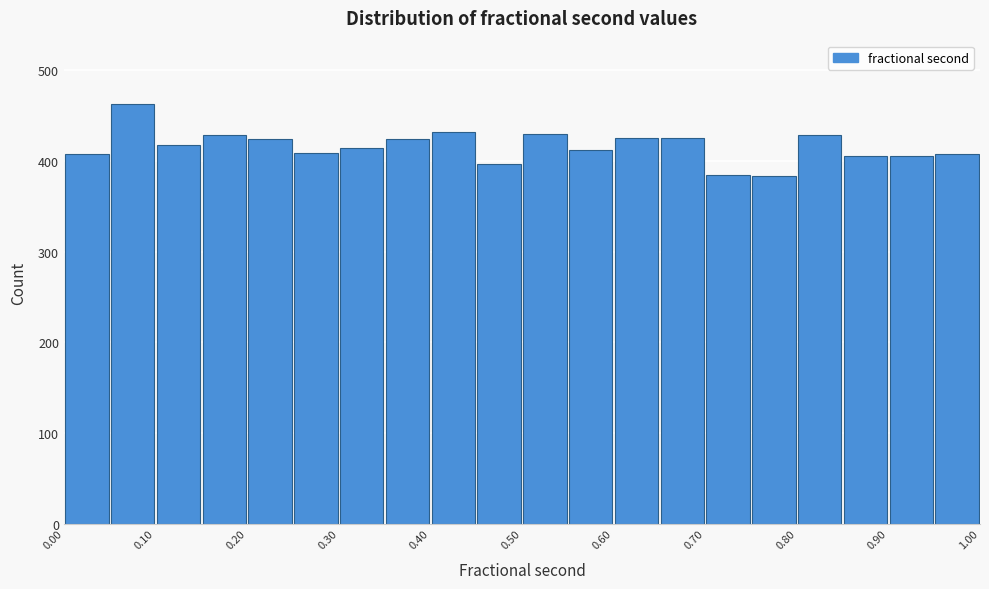

What is the height of the bar covering 0.20 to 0.25 on the x-axis? The values are not printed on the chart, so give them approximately, as read against the axis.

420